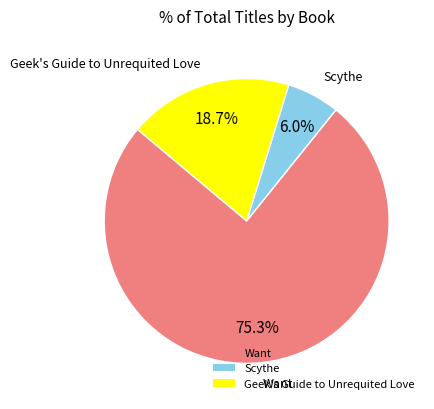

Which has a higher value, Geek's Guide to Unrequited Love or Scythe?

Geek's Guide to Unrequited Love